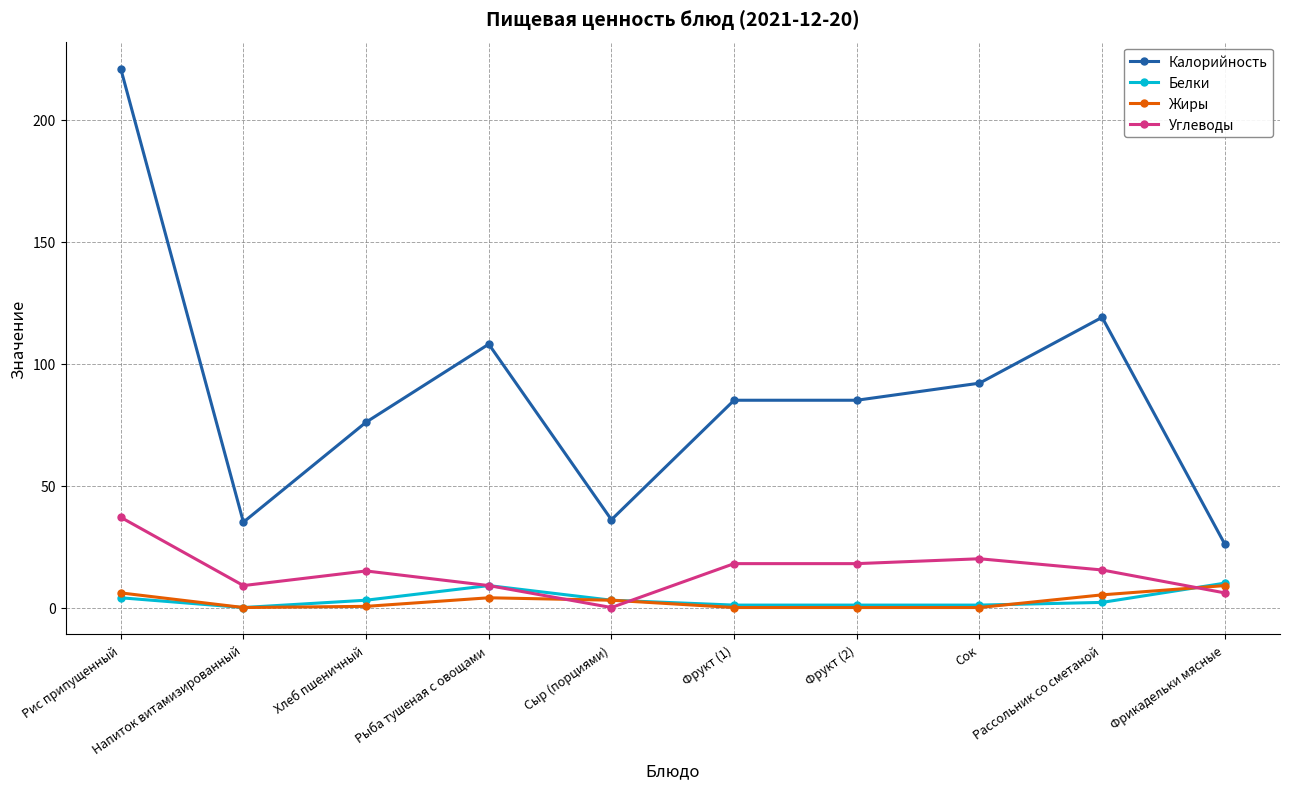

Which series has the widest spread of values?

Калорийность